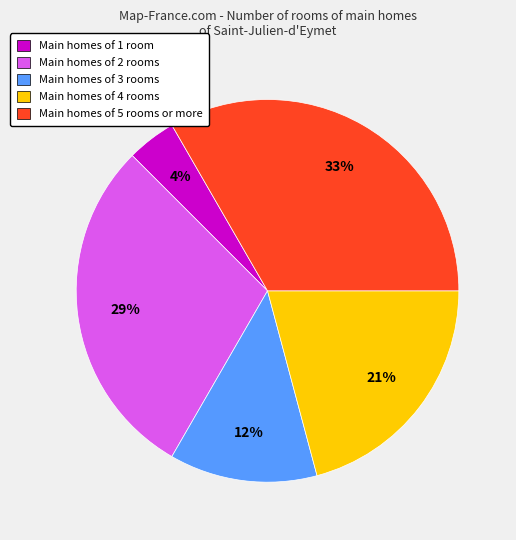

Is Main homes of 5 rooms or more the majority of the pie?

No